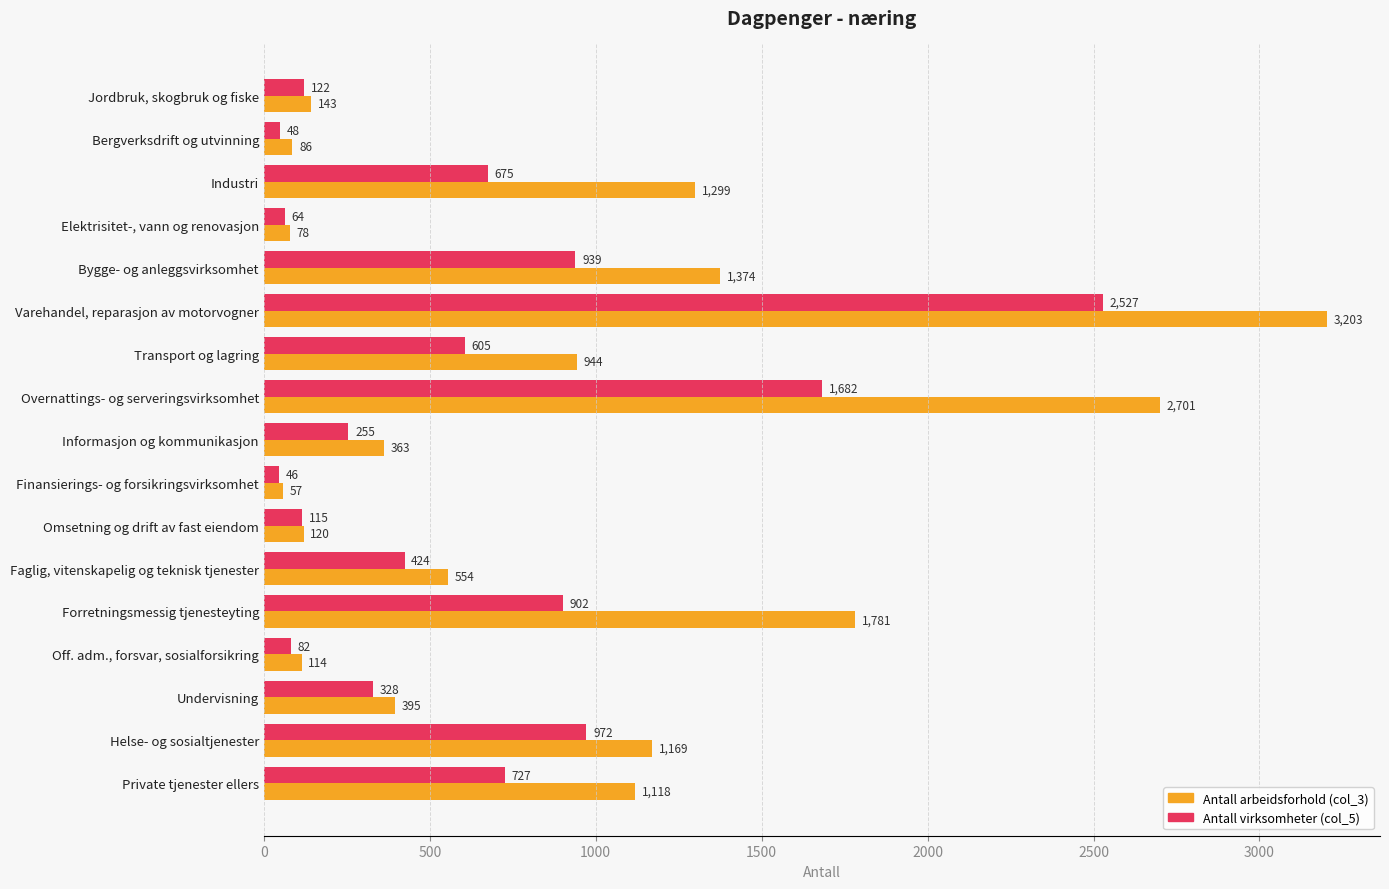

Is it true that Antall virksomheter (col_5) equals 902 at Forretningsmessig tjenesteyting?

True